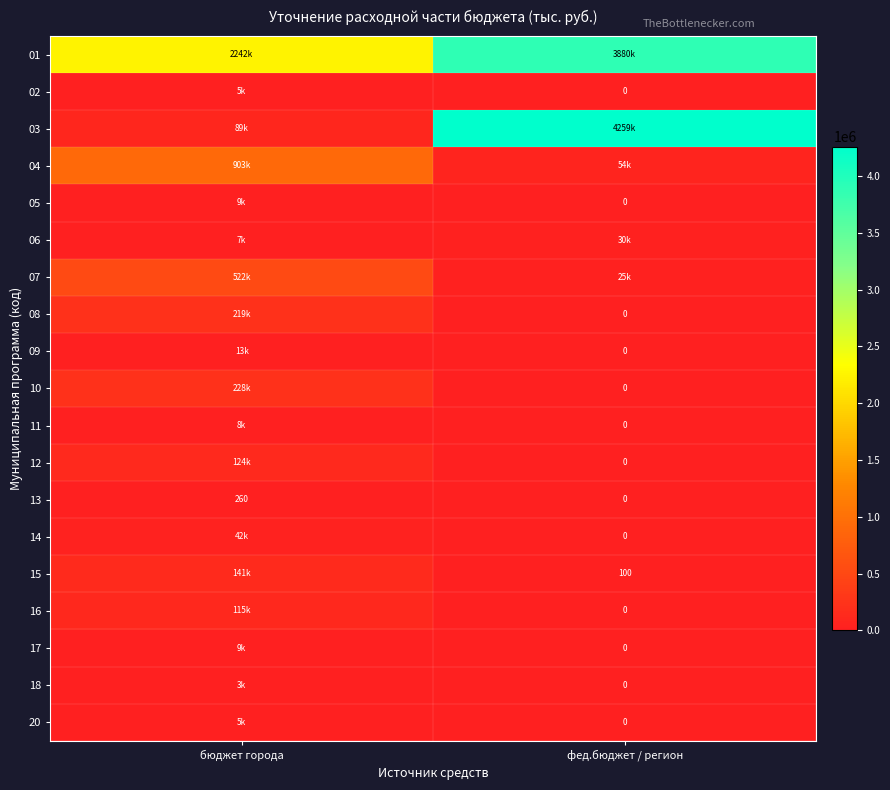

At how many categories does at least one series exceed 3725598?

1